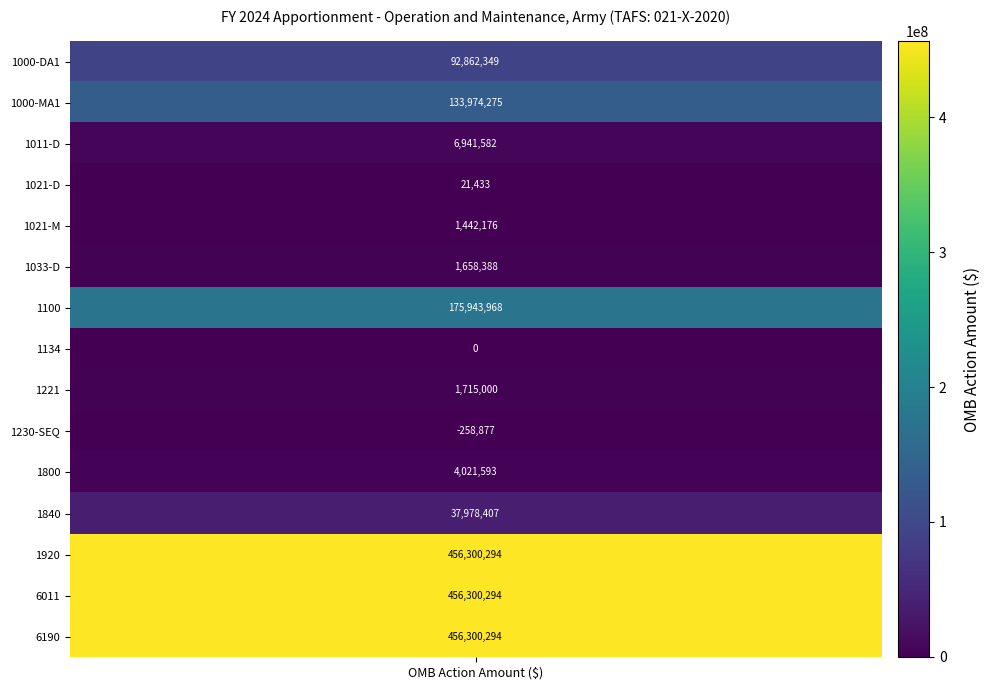

Which label corresponds to the largest value in the chart?

1920